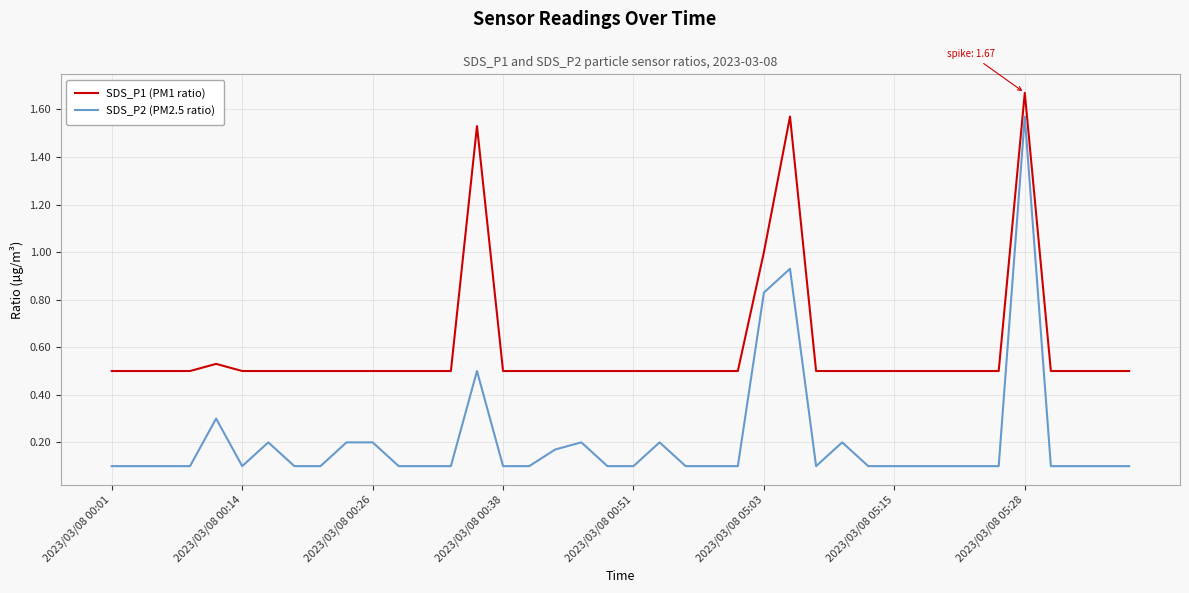

Rank the series by their maximum value, from lowest to highest.

SDS_P2 (PM2.5 ratio), SDS_P1 (PM1 ratio)